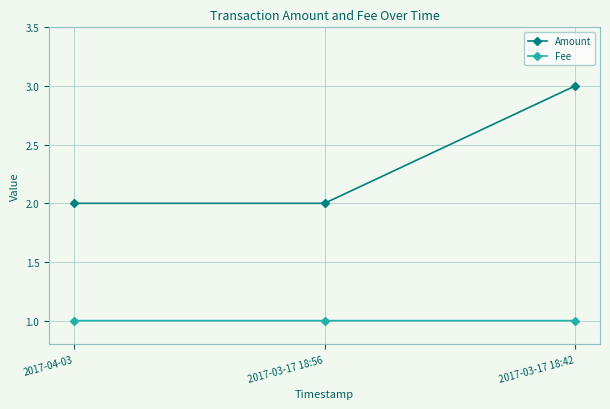

What is the value of the Amount point at the 1st from the left?

2.0